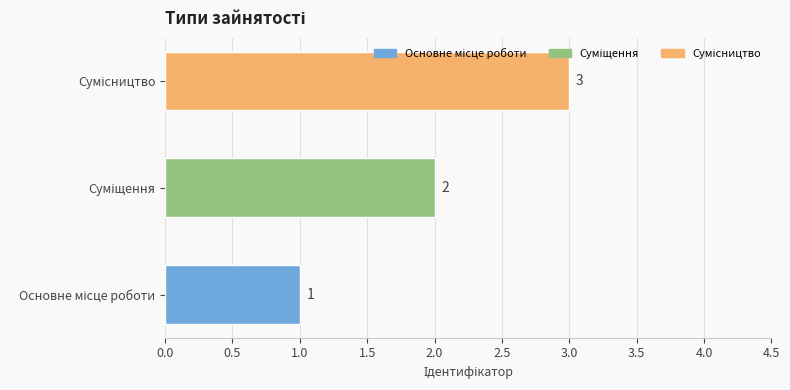

What is the greatest value displayed?

3